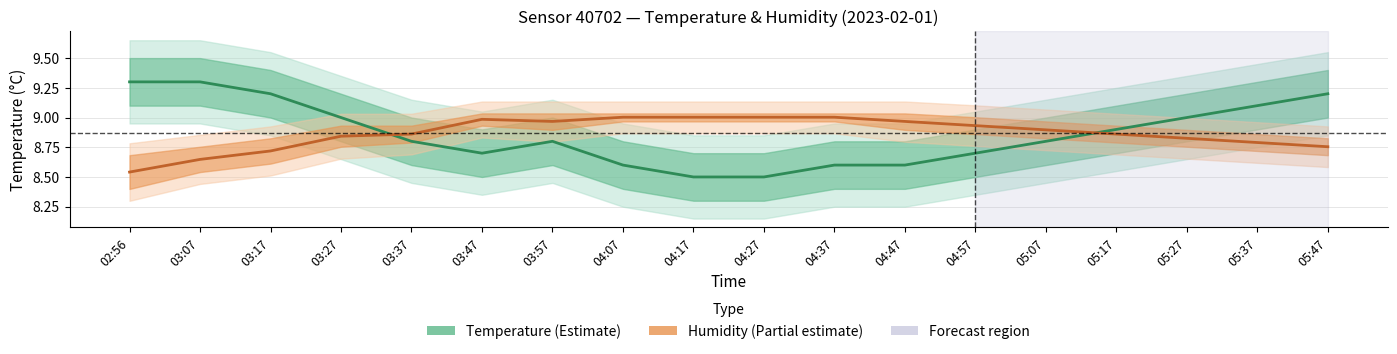

List the series in order of their peak value, highest first.

temperature, humidity (normalised)